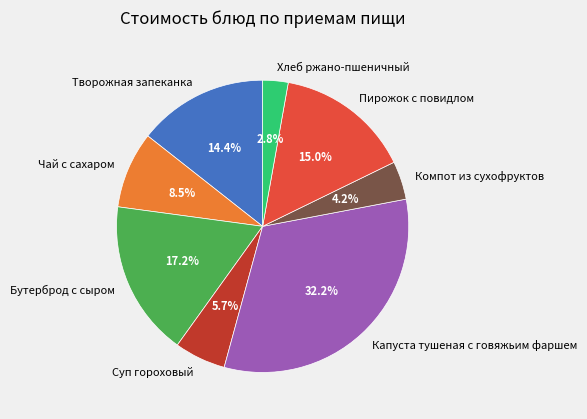

To the nearest percent, what is the difference between the largest and smallest slice percentages?

29%